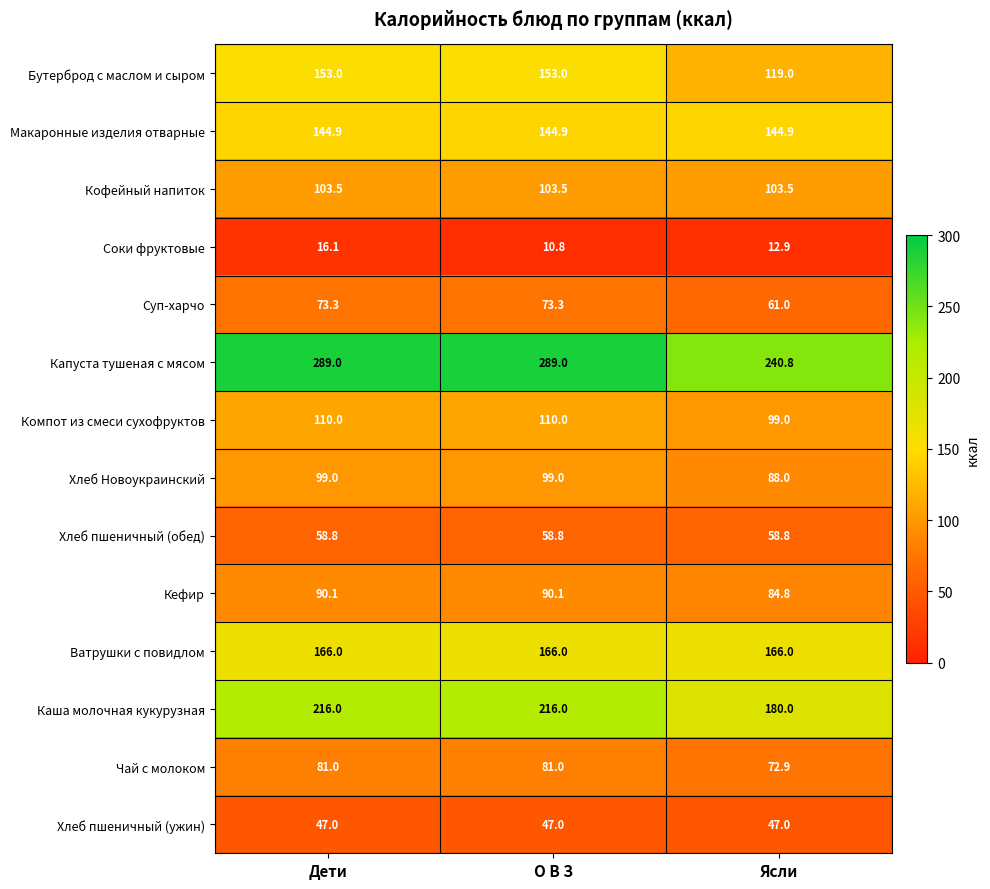

What is the difference between the Каша молочная кукурузная values at О В З and Ясли?

36.0